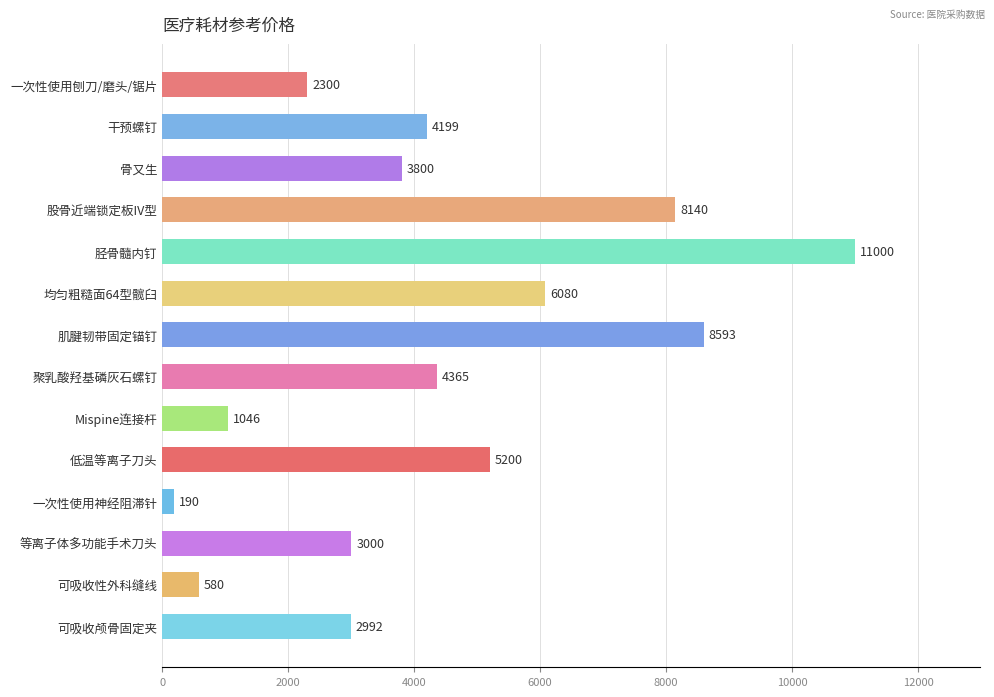

The value at 聚乳酸羟基磷灰石螺钉 is 4365. True or false?

True